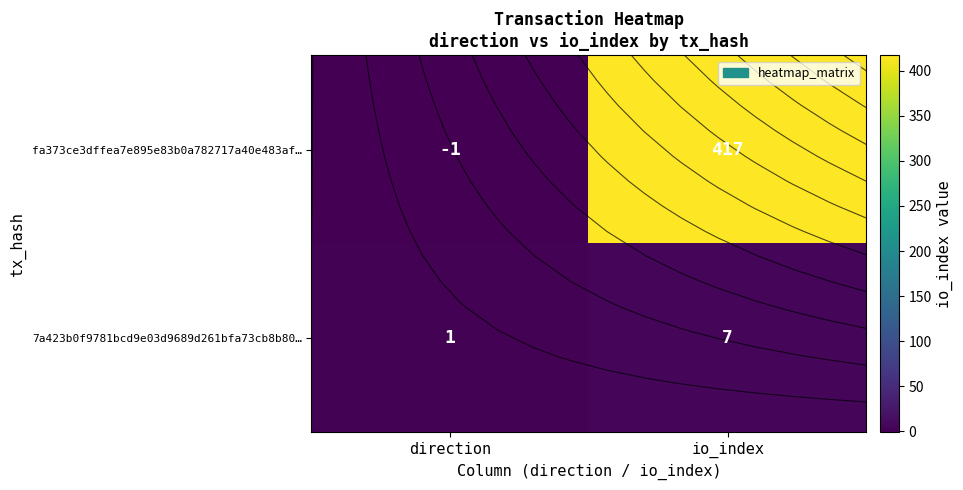

Count the number of categories in the chart.

2